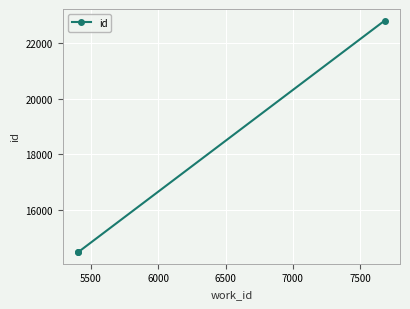

What is the greatest value displayed?

22798